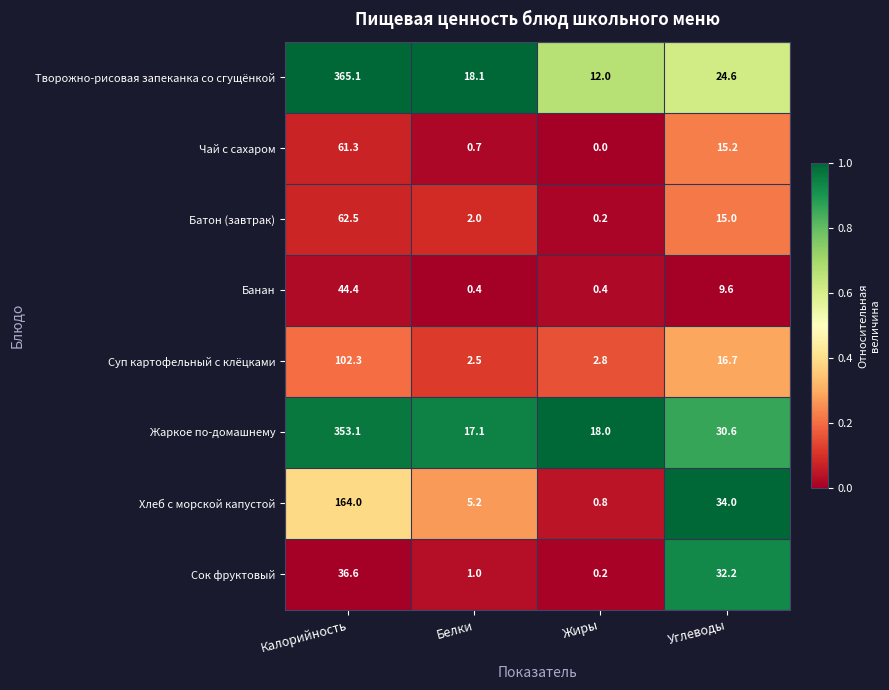

Which series has the widest spread of values?

Творожно-рисовая запеканка со сгущёнкой